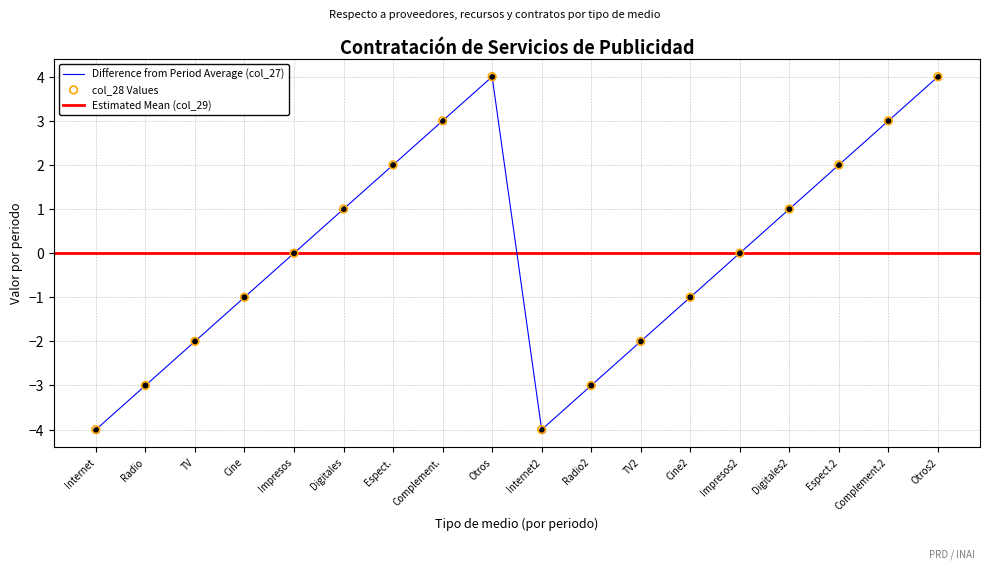

What are all the series names shown in the legend?

col_27, col_28, col_29